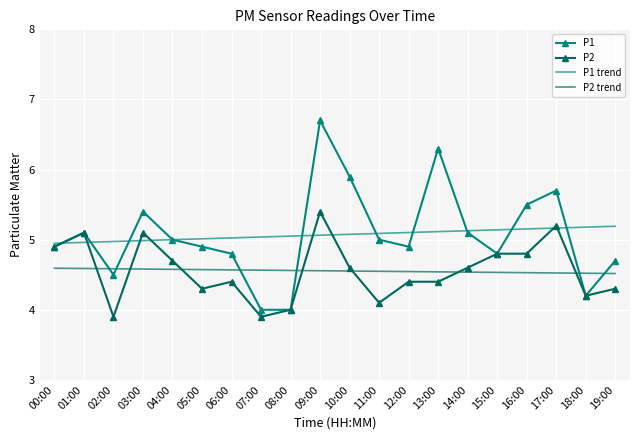

List the series in order of their peak value, lowest first.

P2 trend, P1 trend, P2, P1